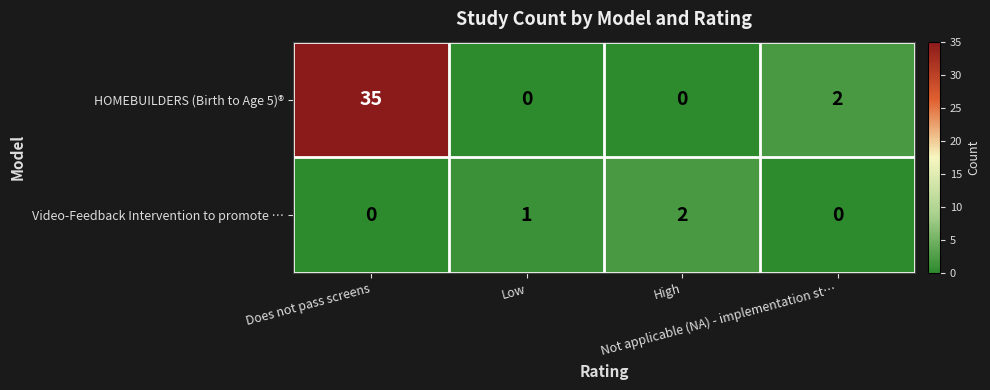

Which series has the largest range (max minus min)?

HOMEBUILDERS (Birth to Age 5)®